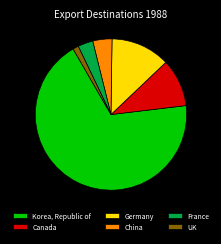

Combined, do Korea, Republic of and Germany account for over 50%?

Yes